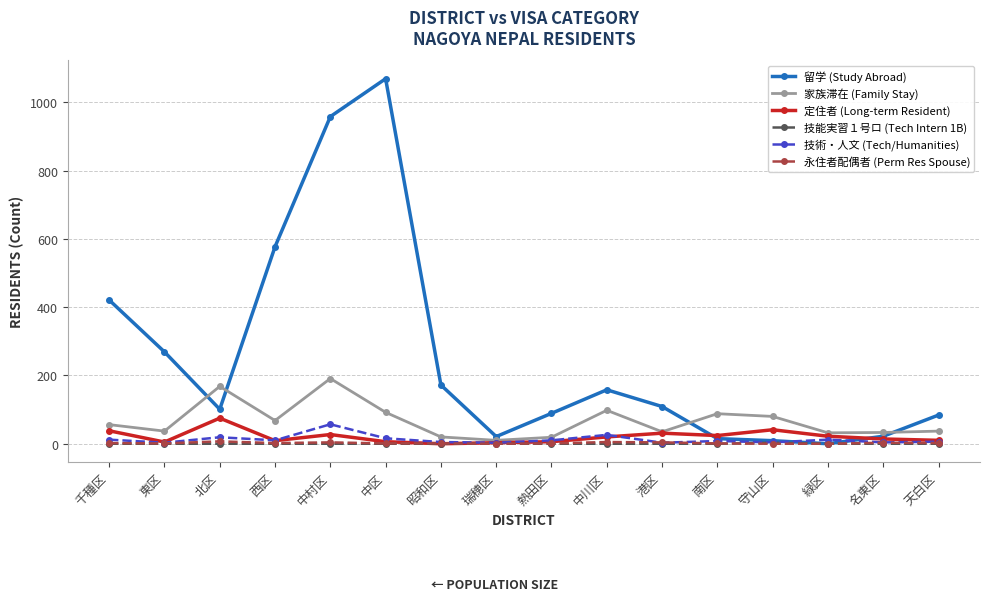

What is the average value of the 留学 (Study Abroad) series?

255